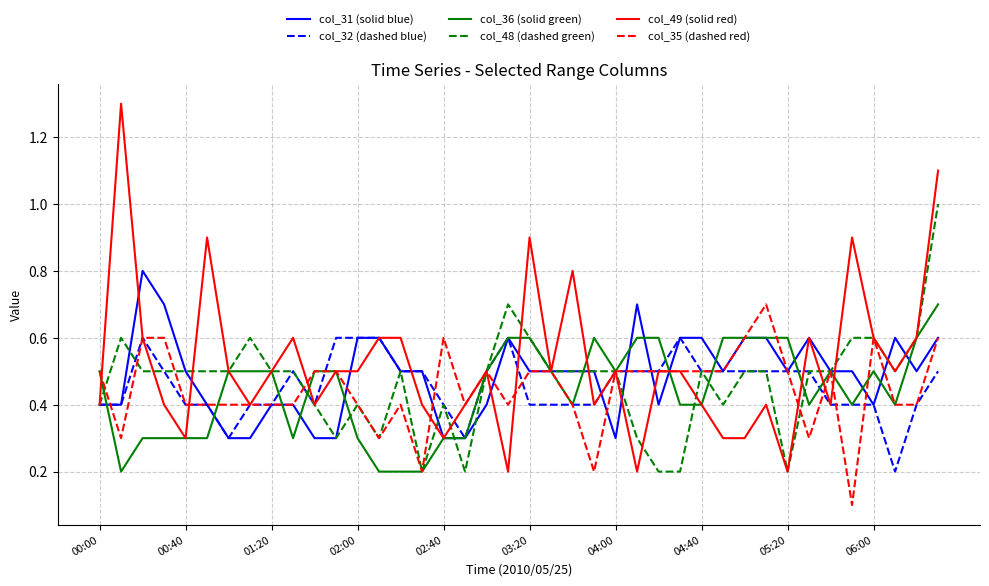

What is the sum of all col_49 (solid red) values?

20.9